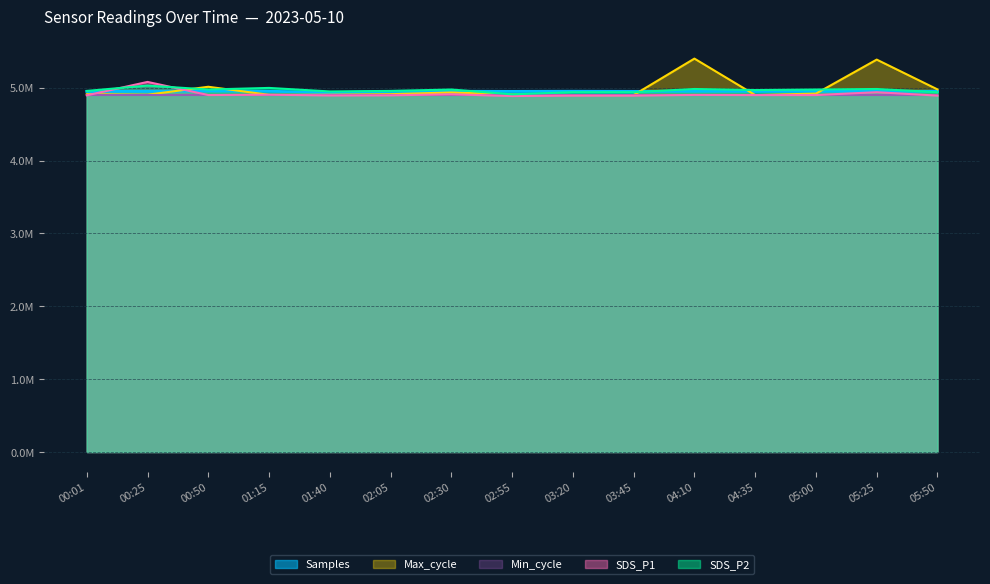

What value does the SDS_P1 series have at 00:25?

5.1